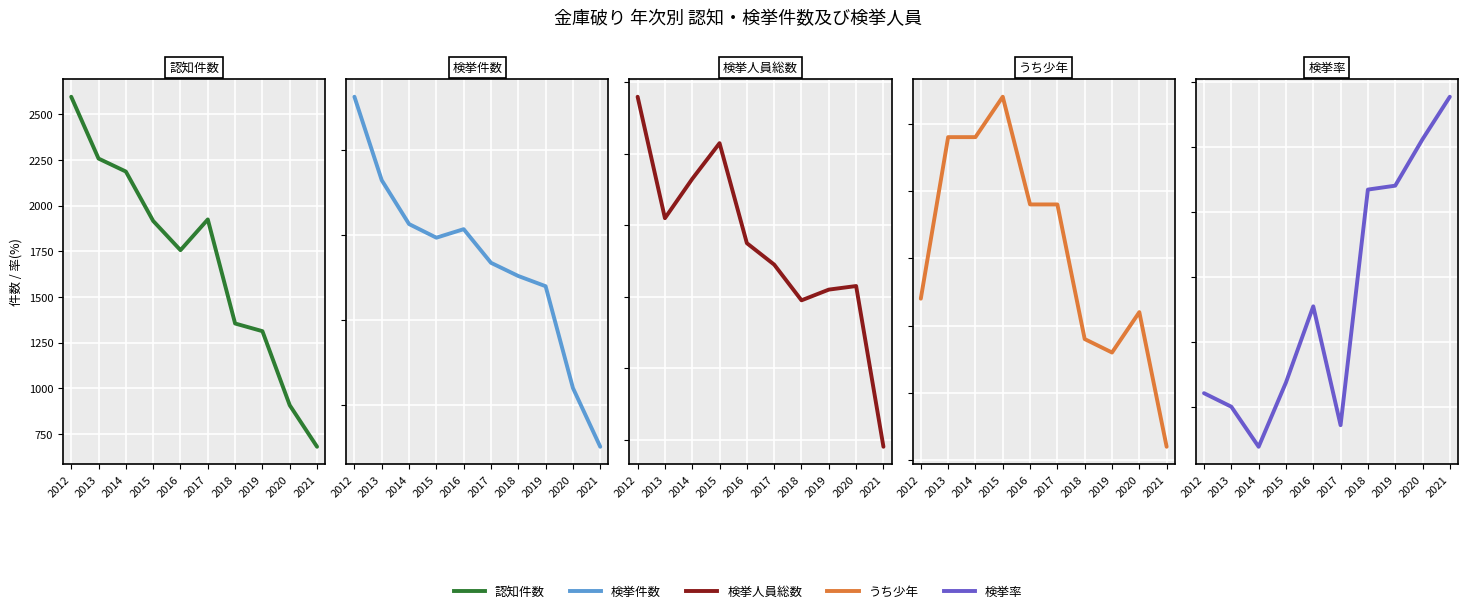

List the series in order of their peak value, lowest first.

うち少年, 検挙率, 検挙人員総数, 検挙件数, 認知件数